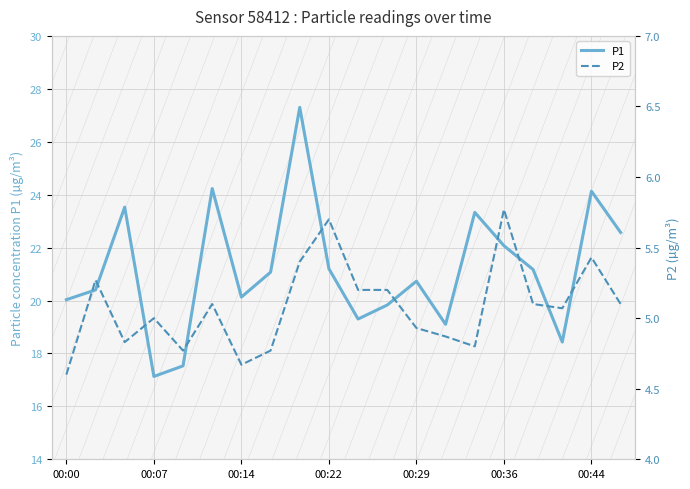

How many distinct data groups are displayed?

2